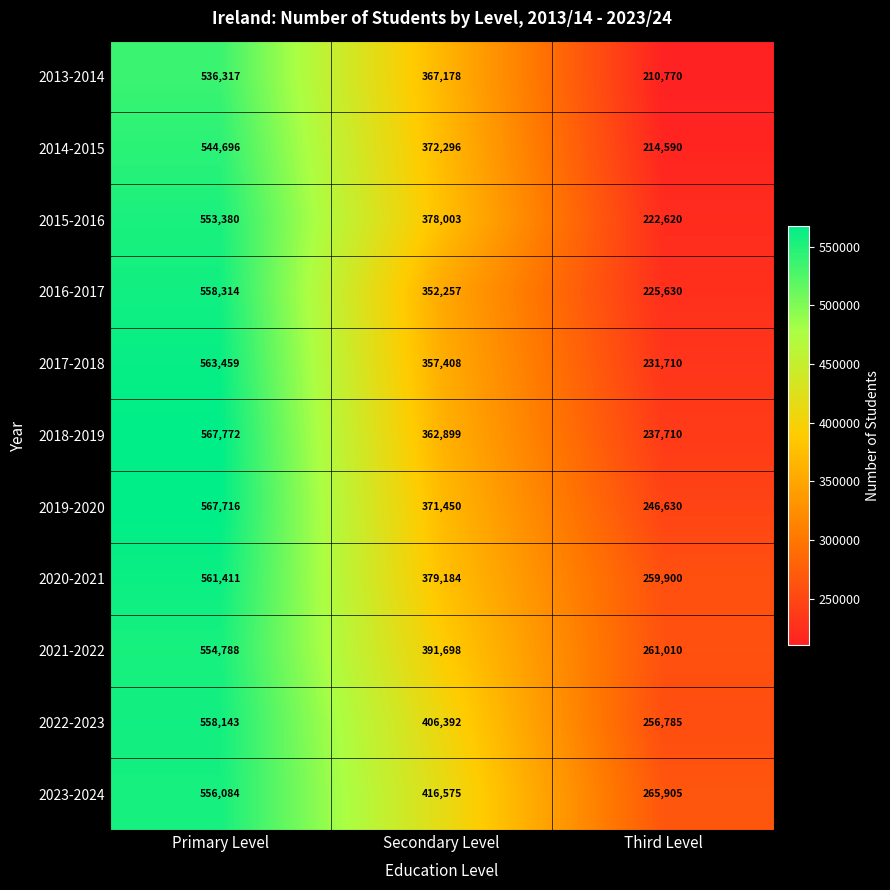

At which label does 2015-2016 reach its minimum?

Third Level